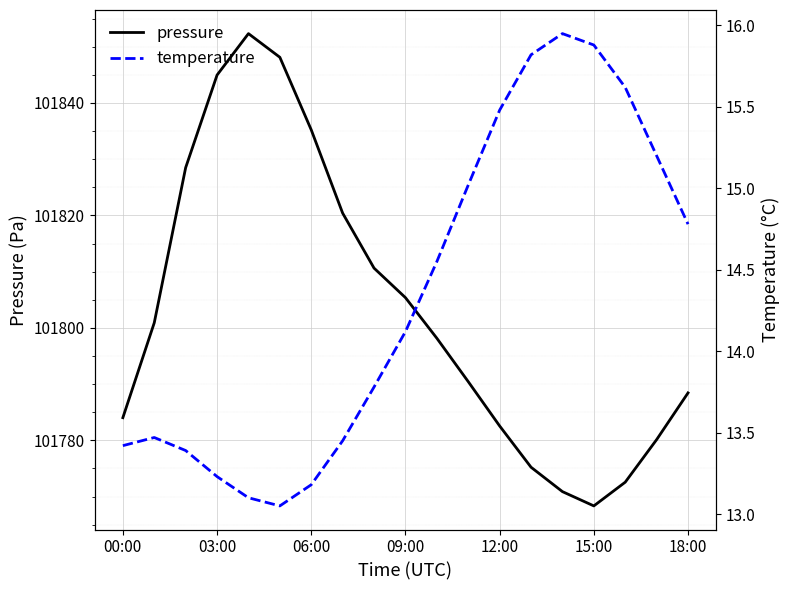

True or false: pressure has a value of 101805.4 at 09:00.

True